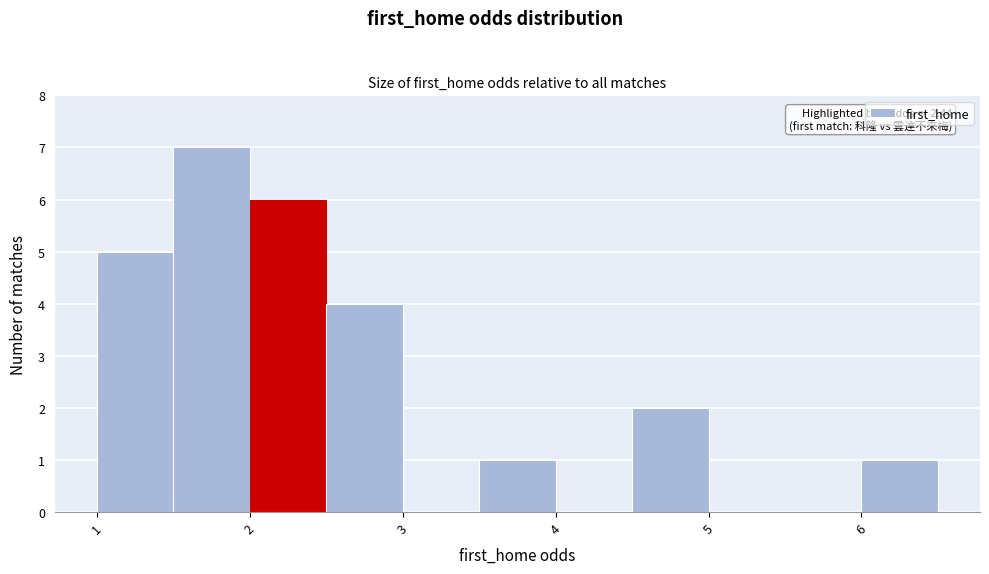

Over which range of the x-axis is the bar tallest?

1.5 to 2.0